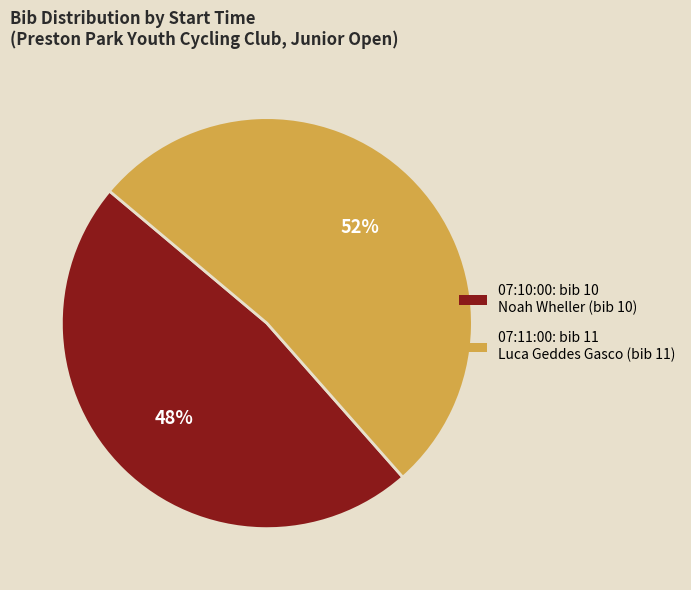

The 07:10:00 slice represents 55% of the pie. True or false?

False